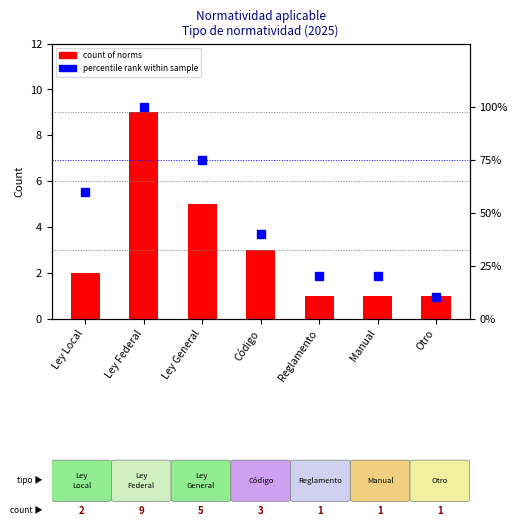

Where is percentile rank within sample nearest to the value 55?

Ley Local